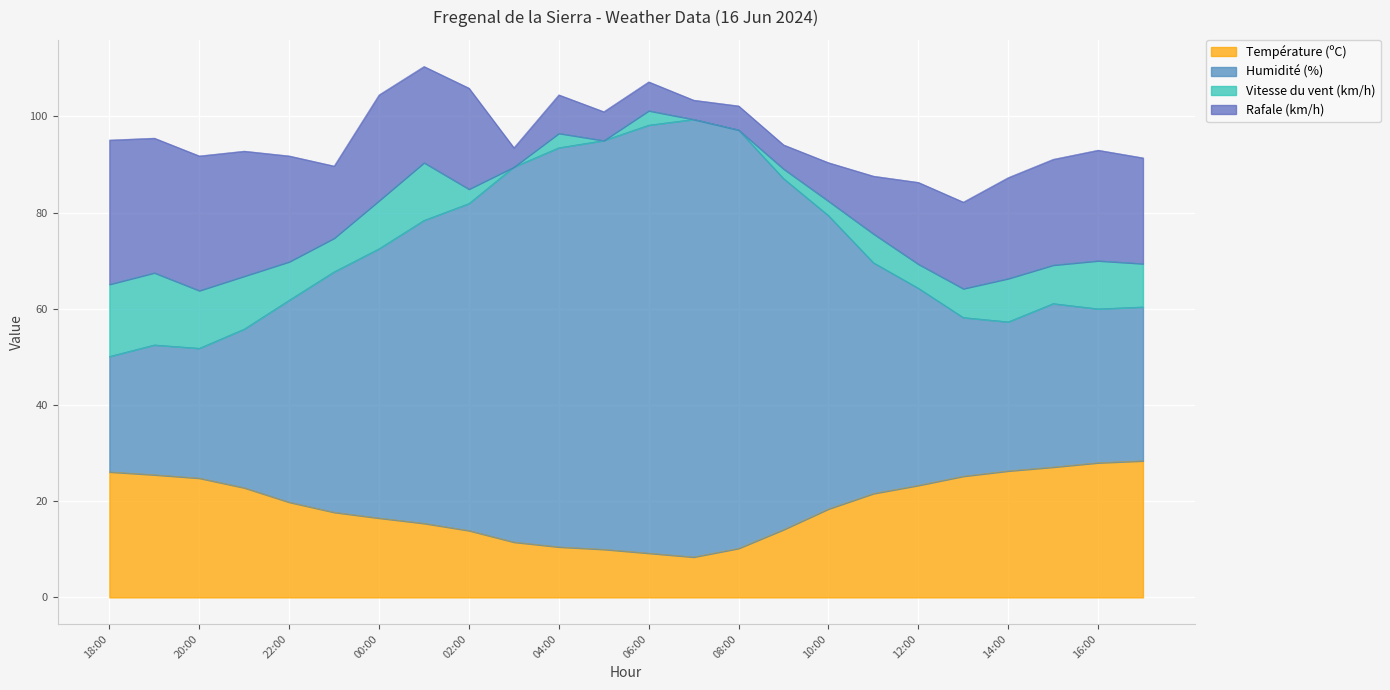

Which series has the widest spread of values?

Humidité (%)